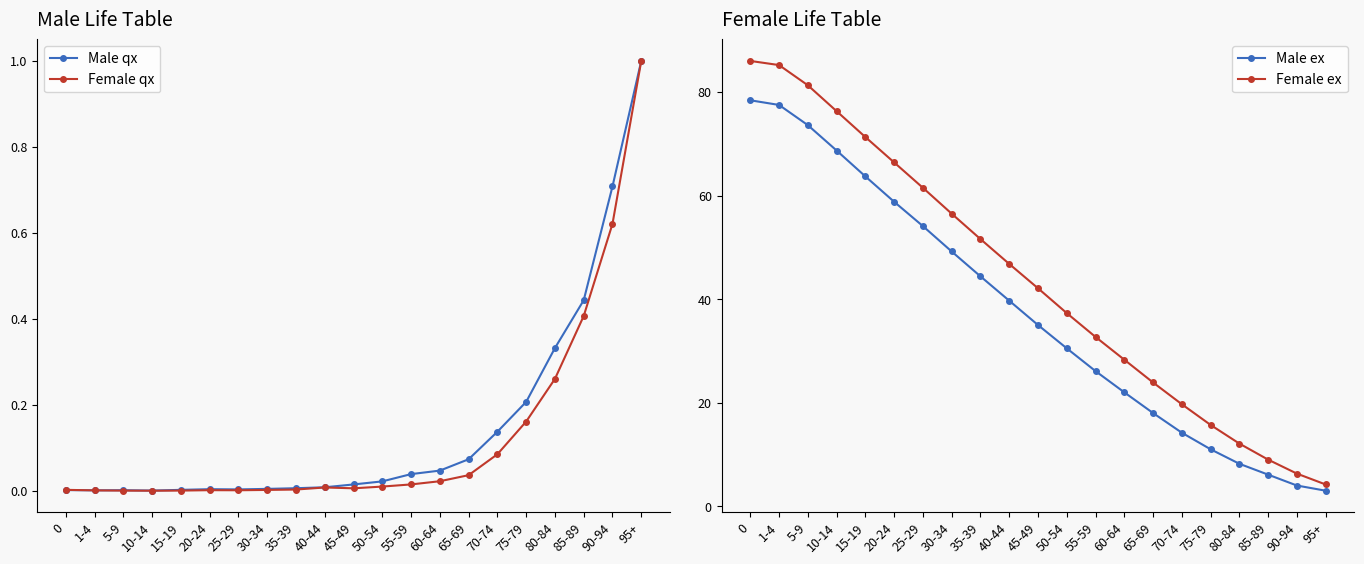

True or false: Female ex and Male ex cross at least once.

False